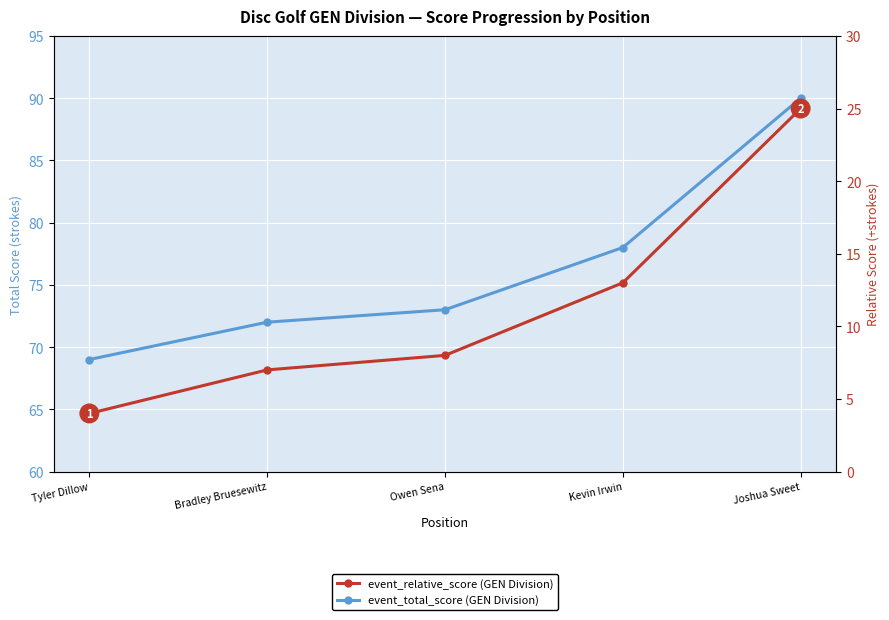

What is the difference between the maximum and minimum values in the event_total_score series?

21